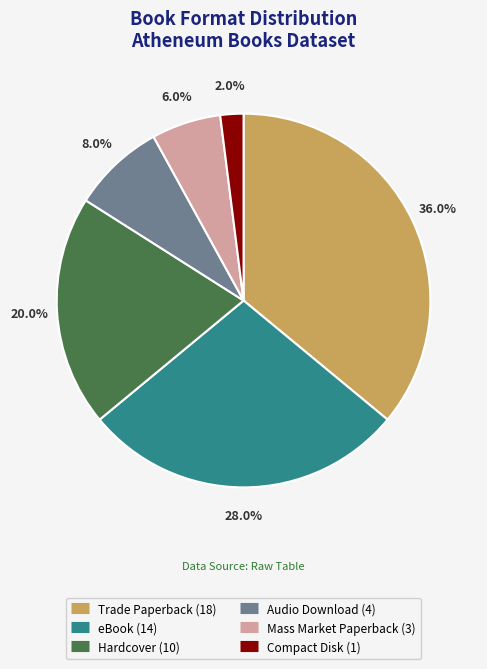

How many slices are in this pie chart?

6